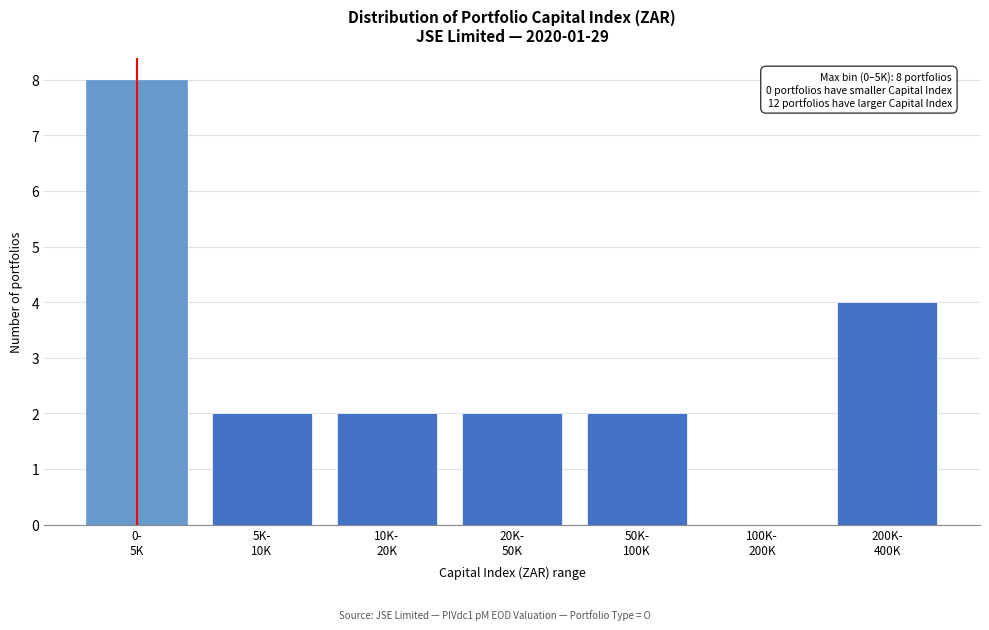

What is the maximum value shown in the chart?

8